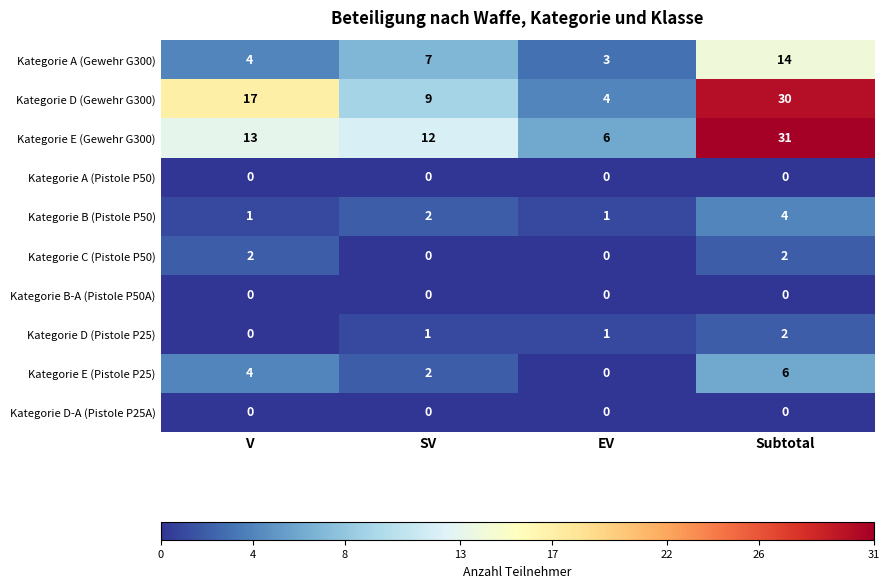

What is the difference between the maximum and minimum values in the Kategorie E (Gewehr G300) series?

25